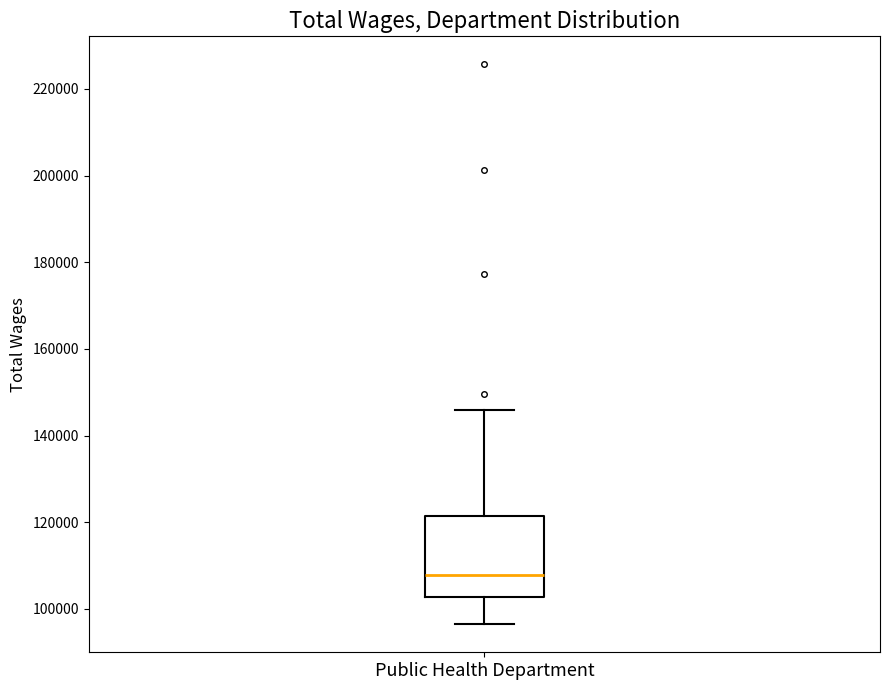

Where is the lower edge of the box for Public Health Department on the y-axis? The values are not printed on the chart, so give them approximately, as read against the axis.

102000